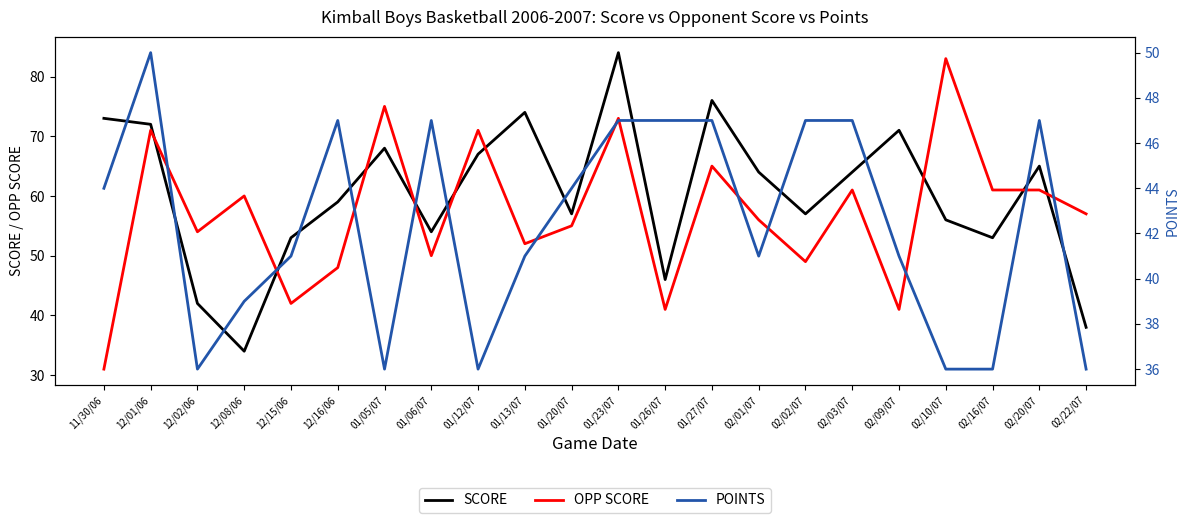

What are all the series names shown in the legend?

SCORE, OPP SCORE, POINTS